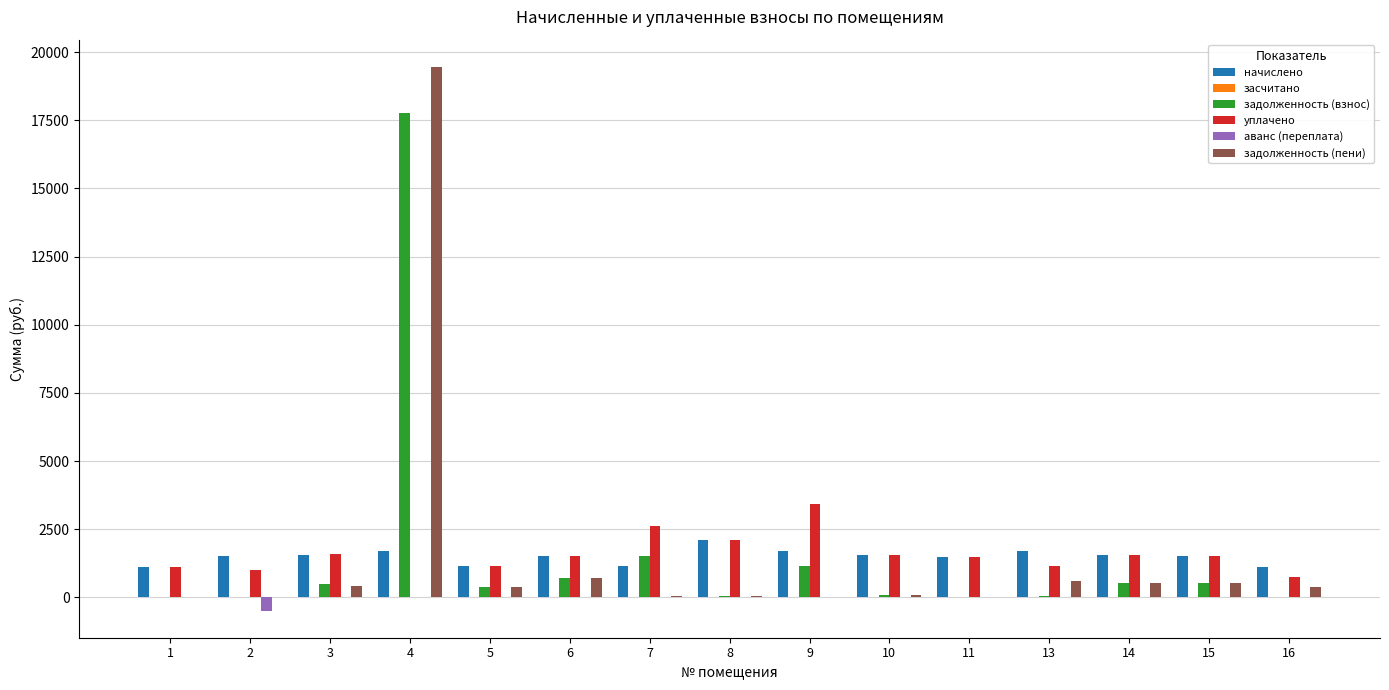

How many categories are shown in the chart?

15